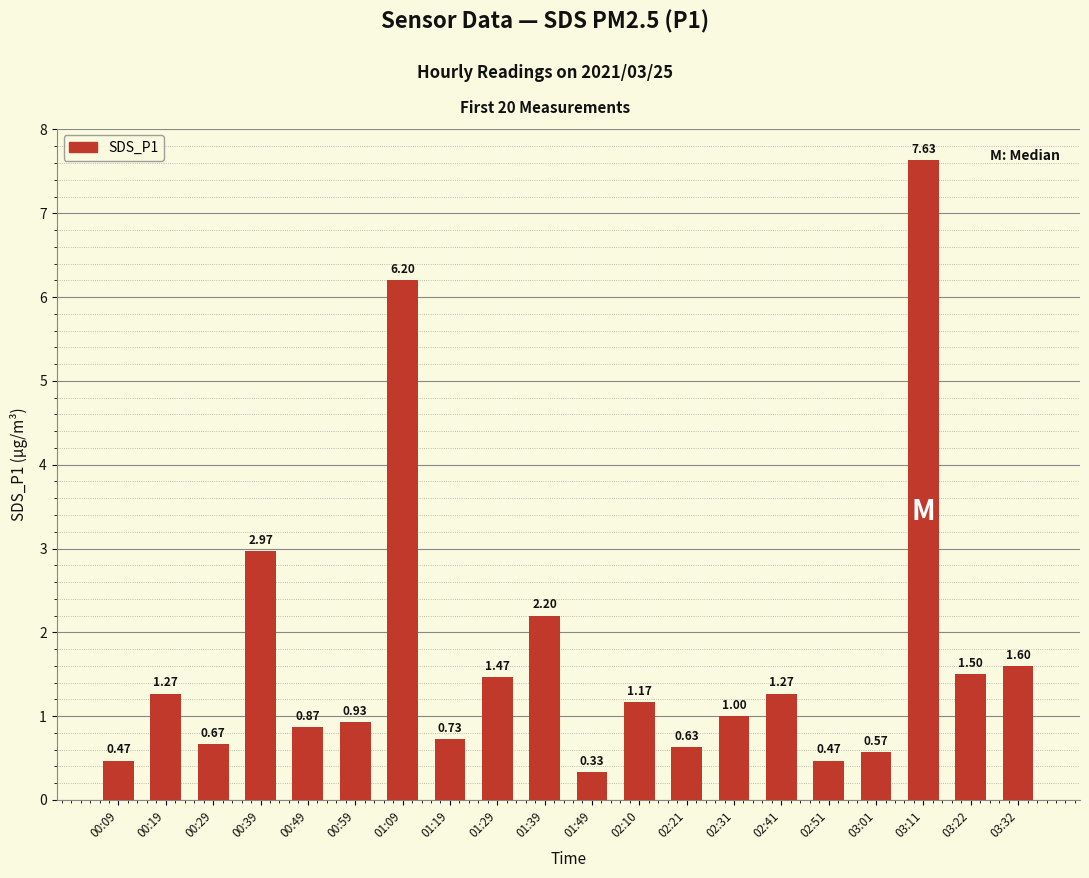

Which category has the lowest value across all series?

01:49